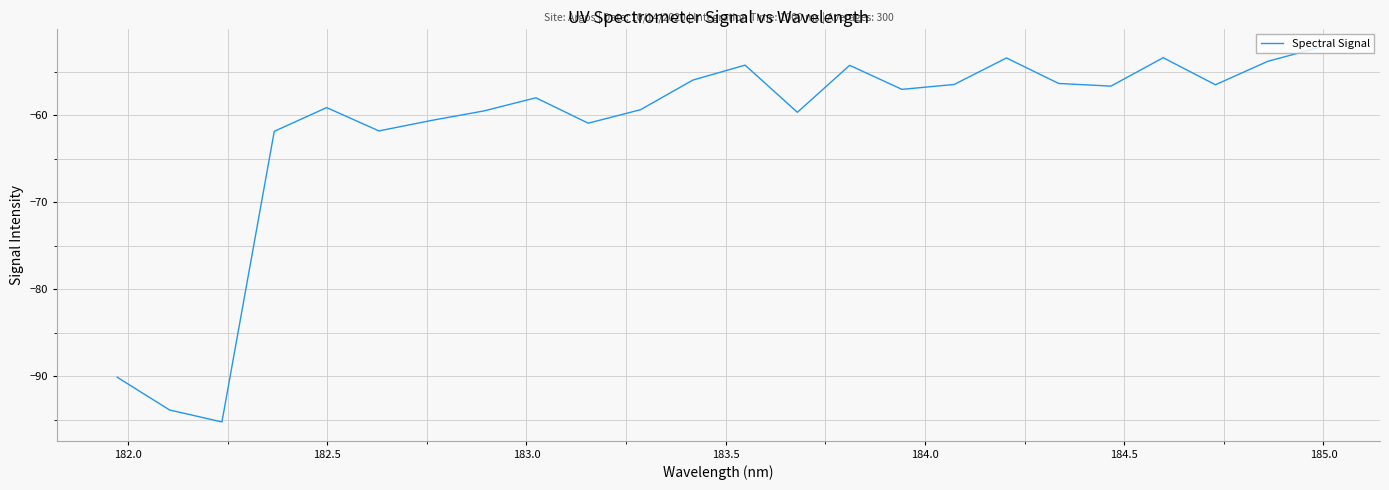

What is the maximum value shown in the chart?

-52.2